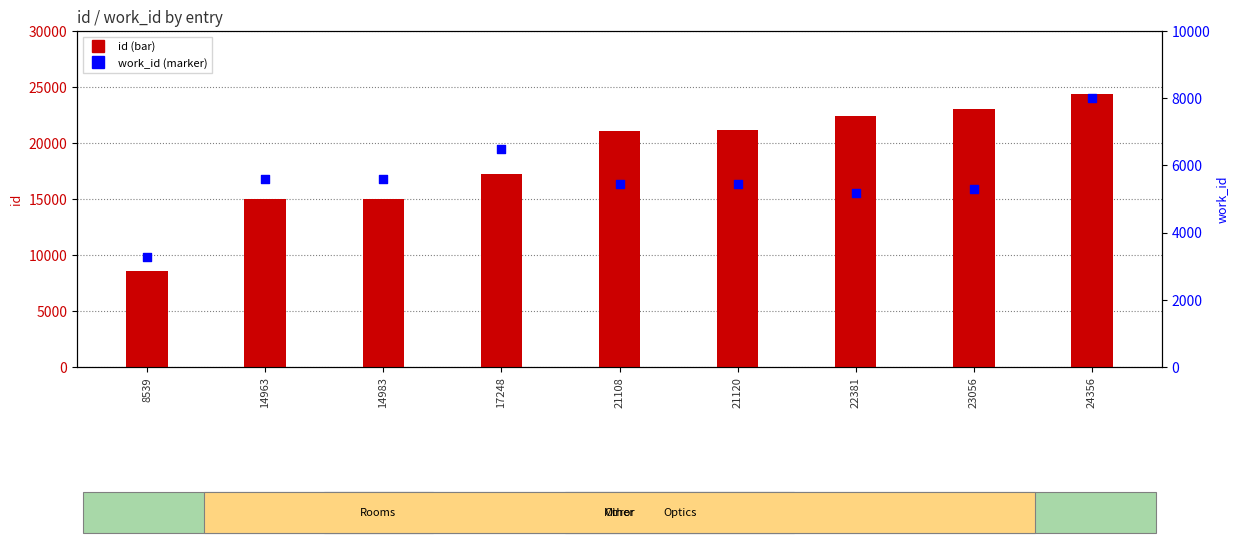

Which series has the largest total across all categories?

id